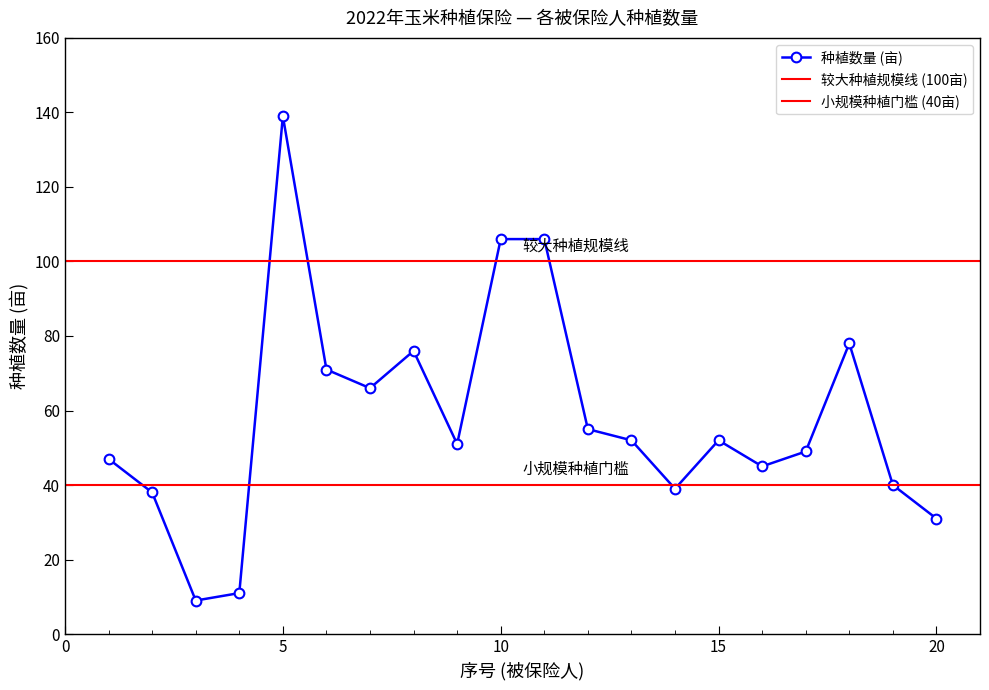

What is the greatest value displayed?

139